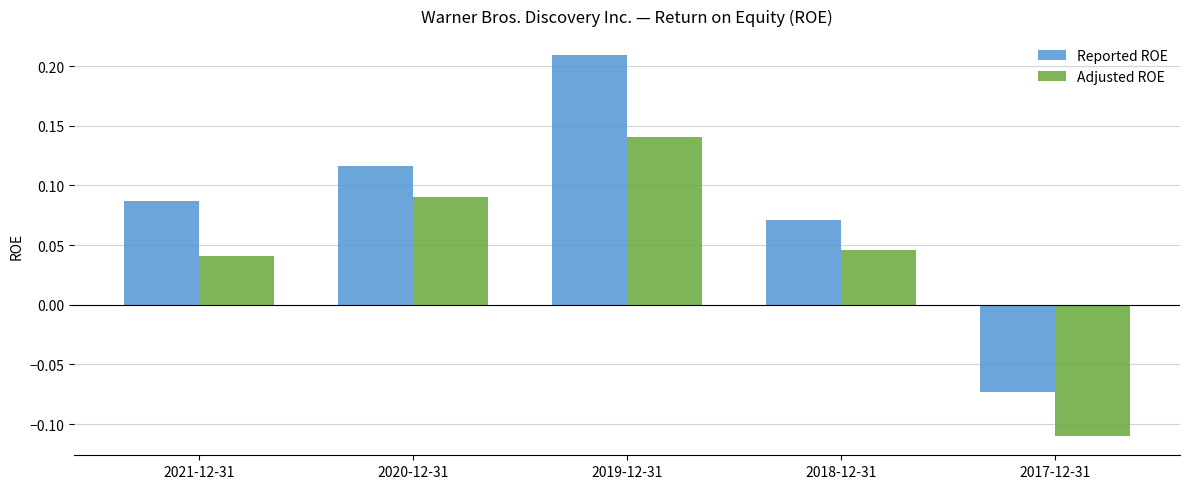

True or false: Adjusted ROE has a value of 0.1 at 2021-12-31.

False